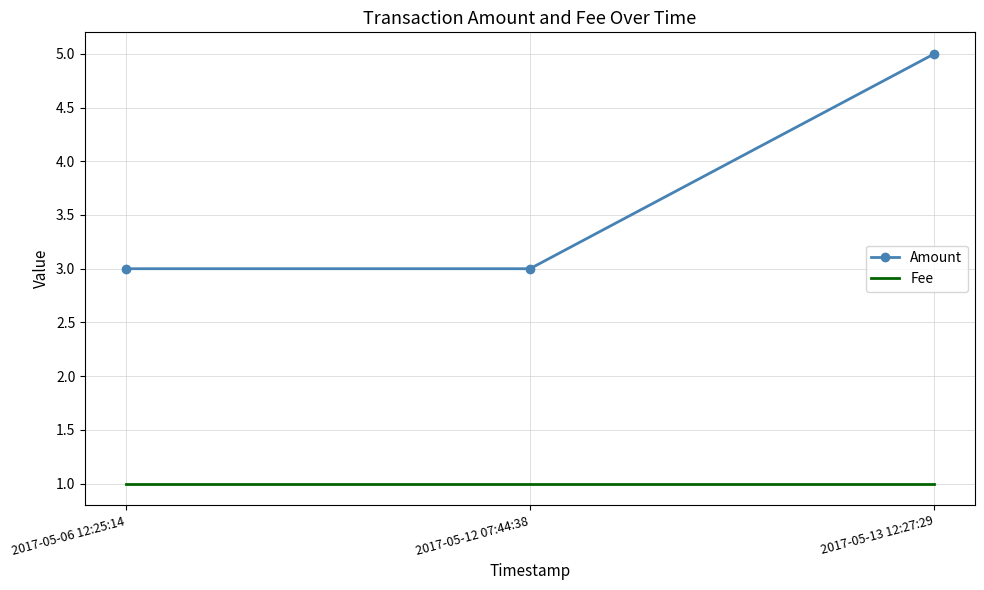

Reading right to left, list all the values displayed in this chart.

Amount: 2017-05-13 12:27:29=5	2017-05-12 07:44:38=3	2017-05-06 12:25:14=3
Fee: 2017-05-13 12:27:29=1	2017-05-12 07:44:38=1	2017-05-06 12:25:14=1